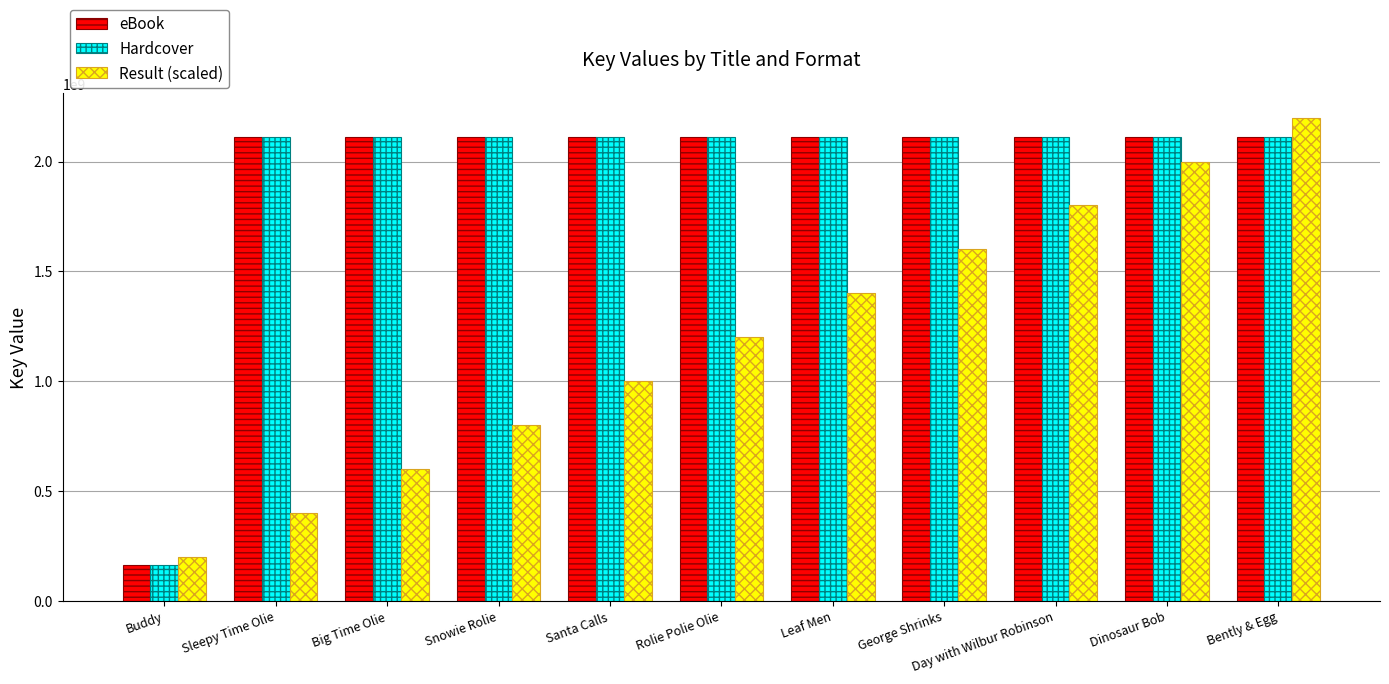

Is it true that eBook equals 2113110315 at Snowie Rolie?

True